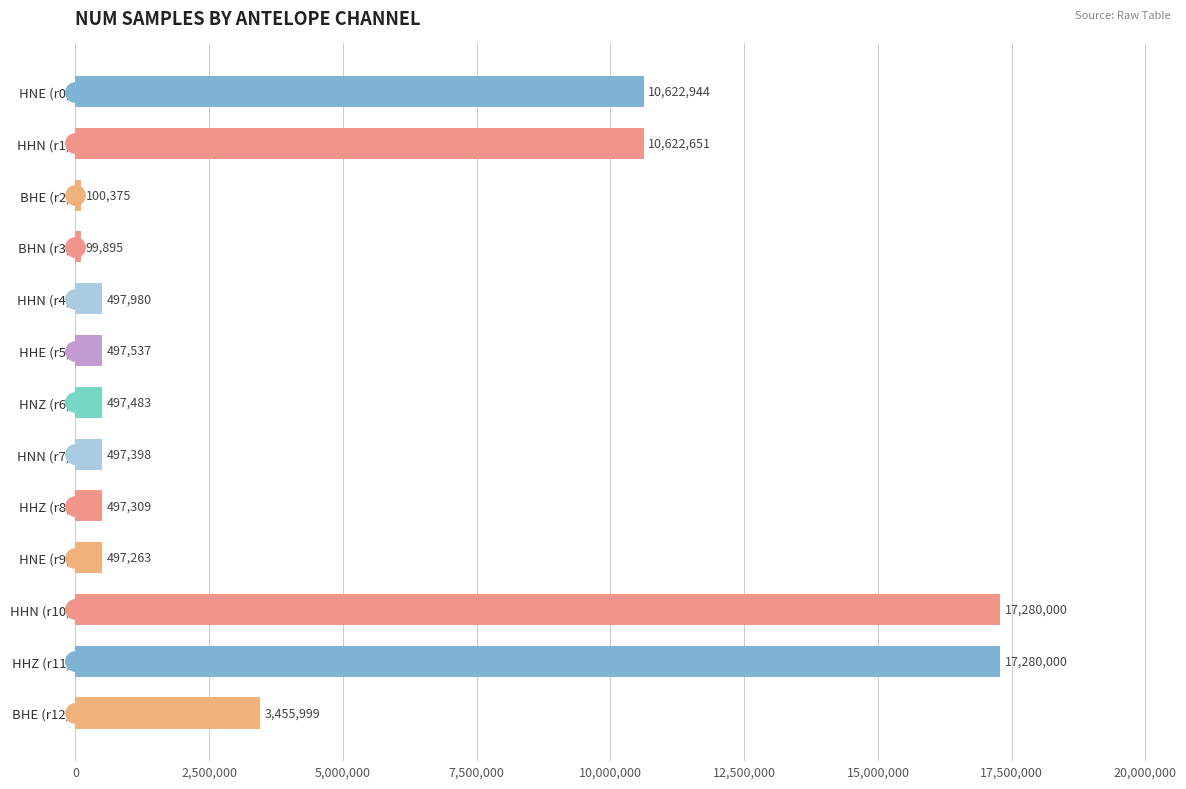

What is the greatest value displayed?

17280000